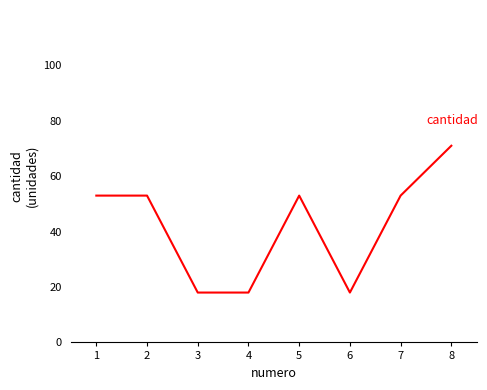

What is the change in value from 2 to 3?

-35